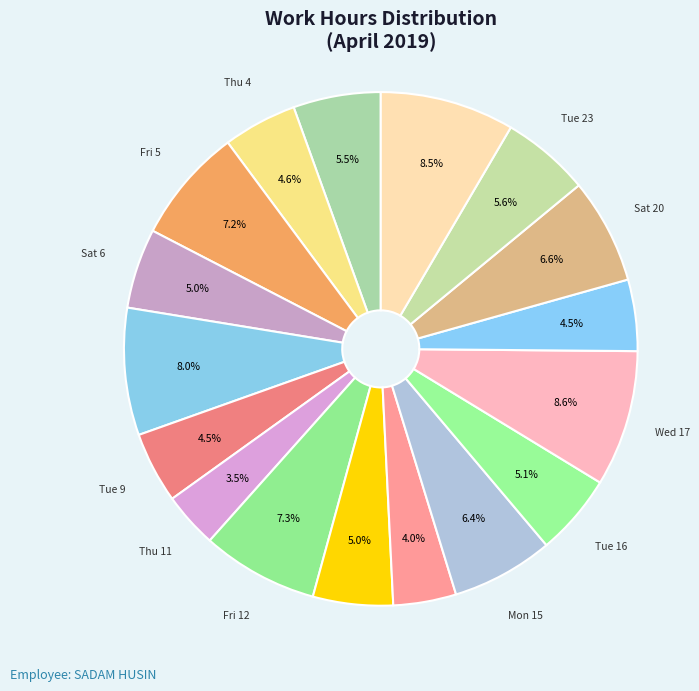

Is it true that Fri 5 is 1% of the pie?

False